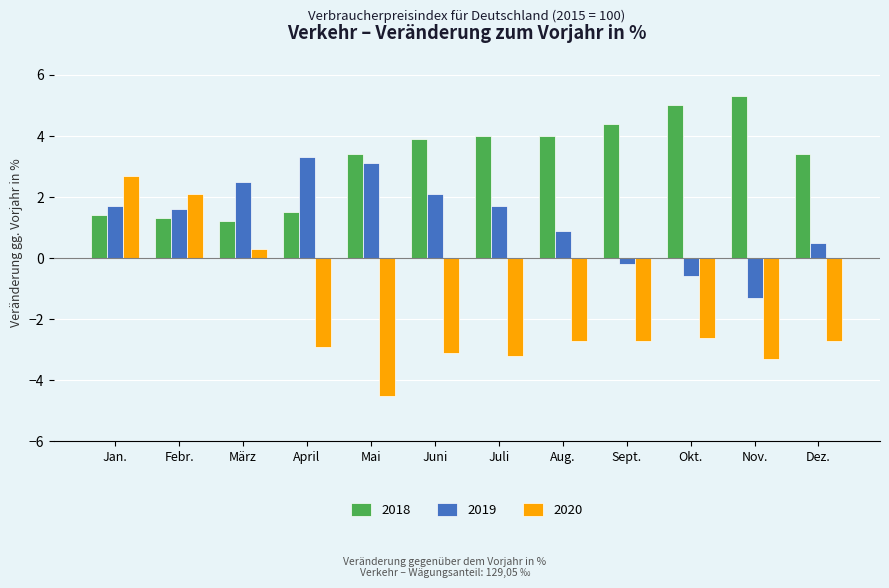

What are all the series names shown in the legend?

2018, 2019, 2020